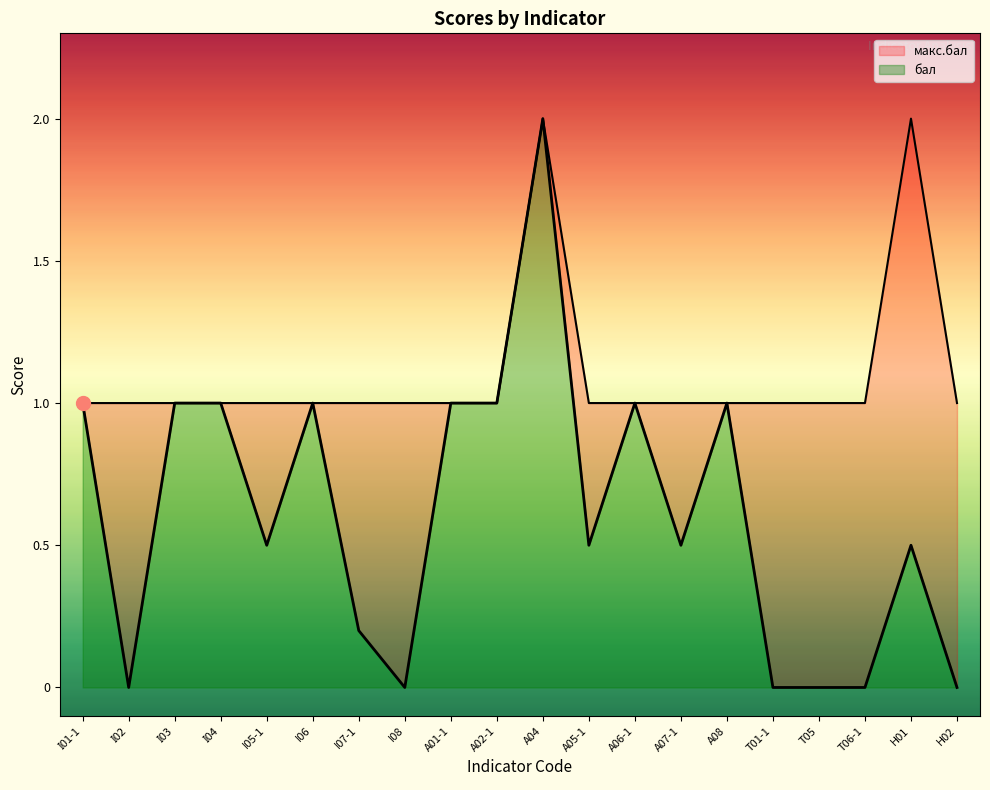

Is the value of бал at A08 greater than the value of макс.бал at H01?

No